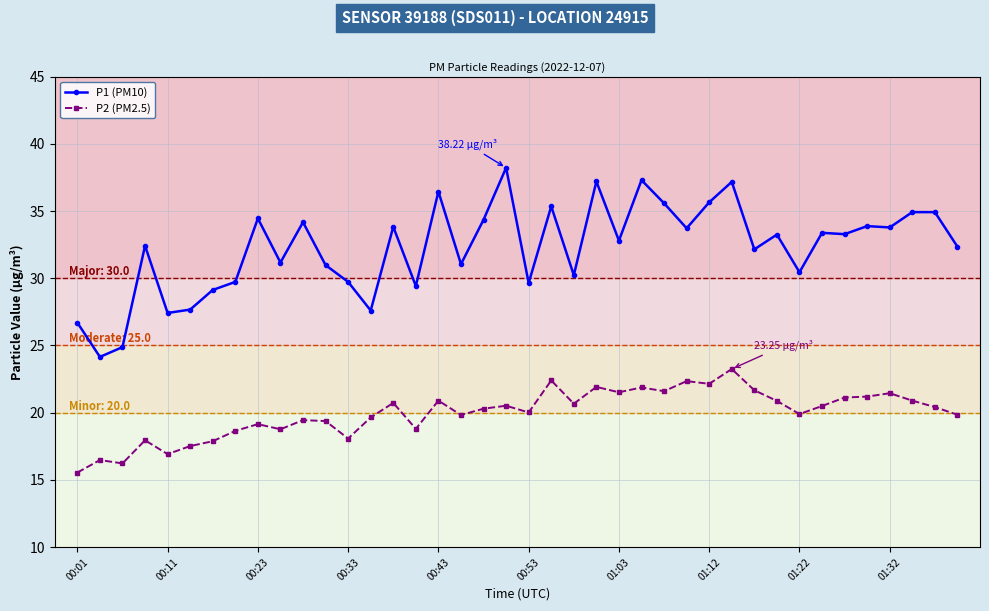

How many lines are shown in the chart?

2